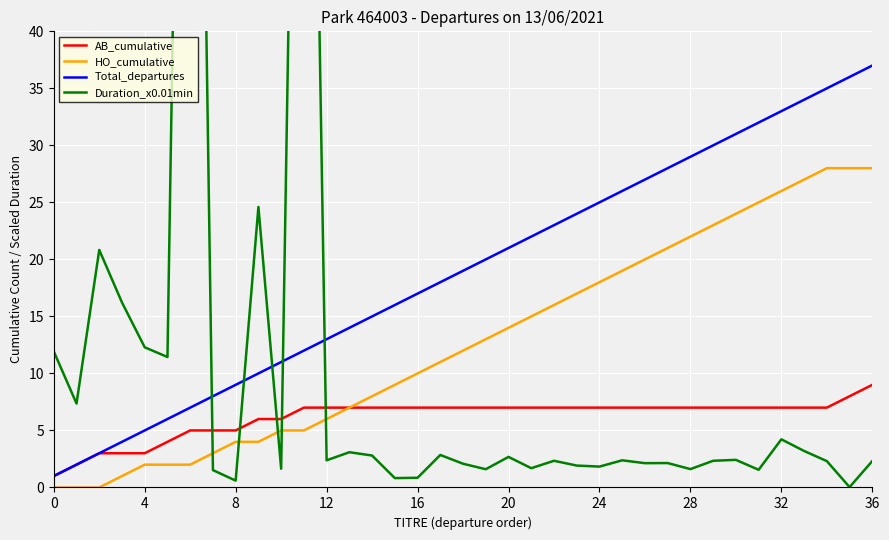

What is the sum of the Total_departures values at 16 and 28?

46